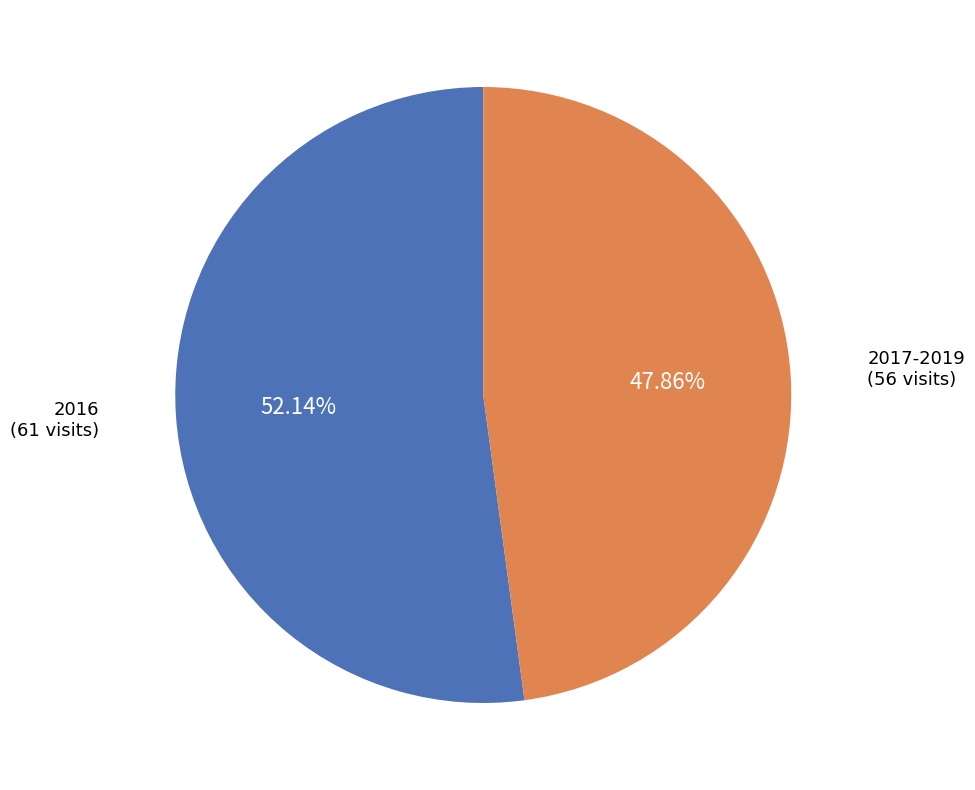

Count the number of slices in the pie.

2